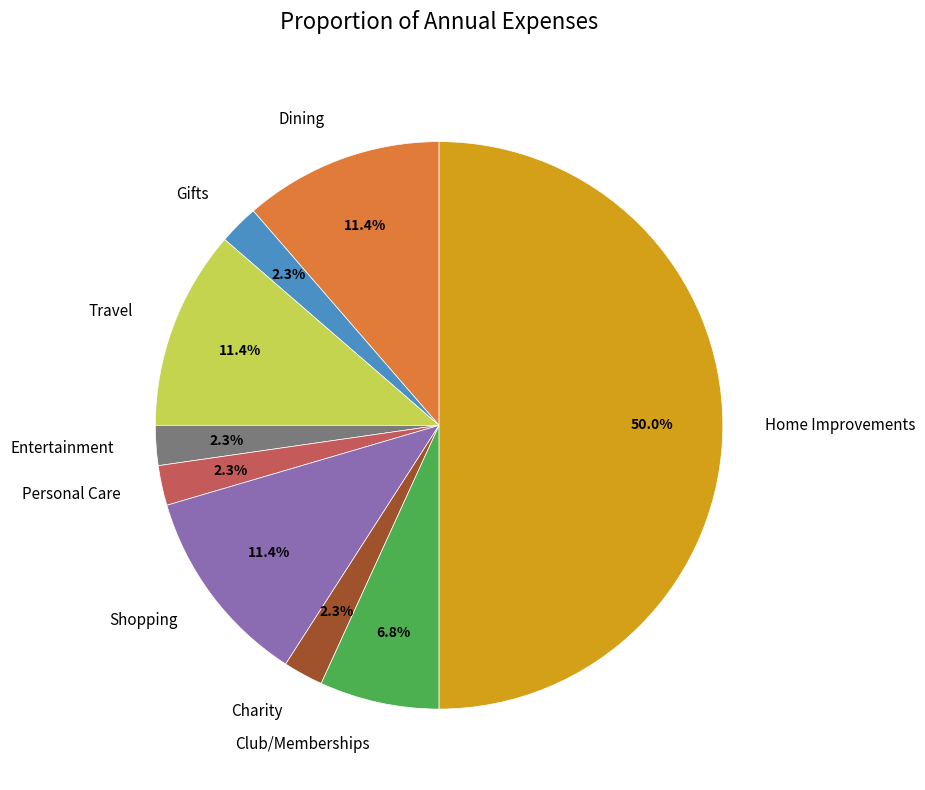

To the nearest percent, what percentage of the pie is Shopping?

11%